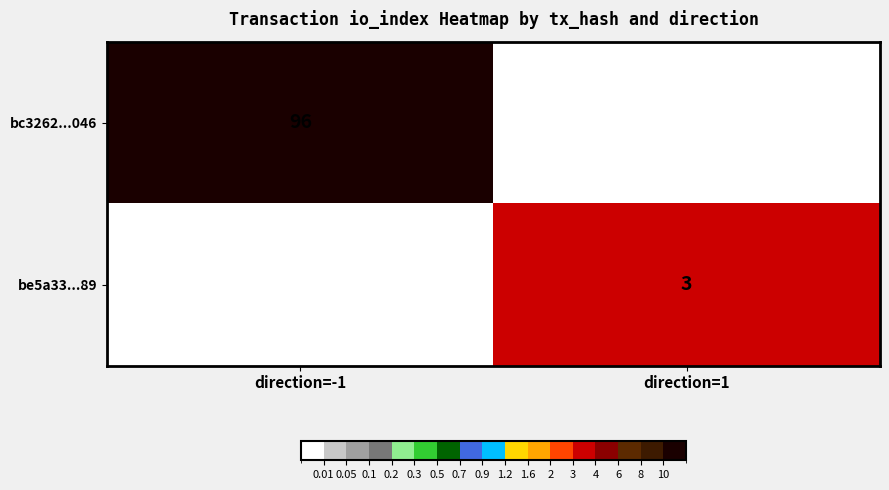

The value of be5a33...89 at direction=1 is 3. True or false?

True